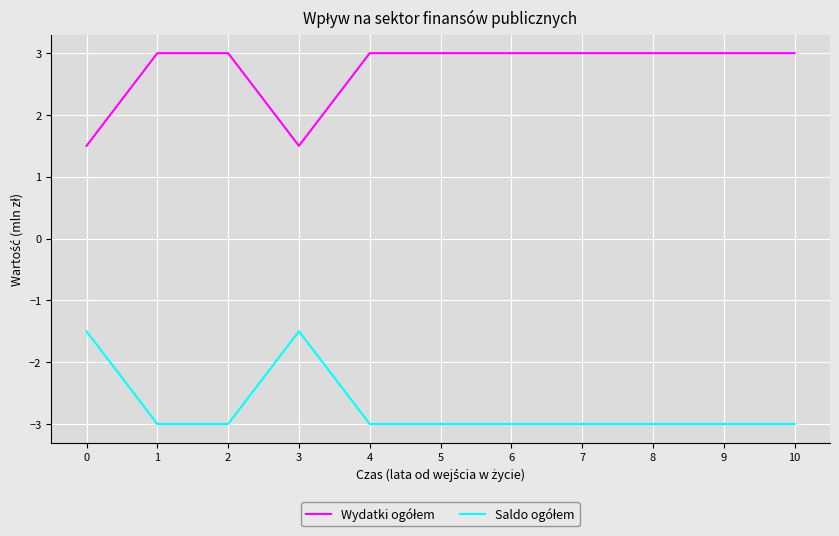

What is the greatest value displayed?

3.0